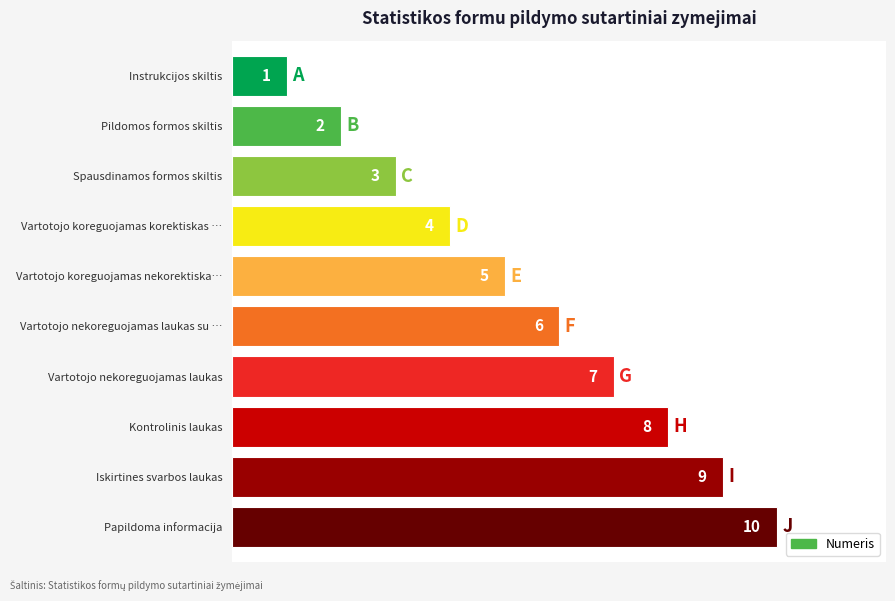

List the labels in order of value, largest first.

Papildoma informacija, Iskirtines svarbos laukas, Kontrolinis laukas, Vartotojo nekoreguojamas laukas, Vartotojo nekoreguojamas laukas su …, Vartotojo koreguojamas nekorektiska…, Vartotojo koreguojamas korektiskas …, Spausdinamos formos skiltis, Pildomos formos skiltis, Instrukcijos skiltis